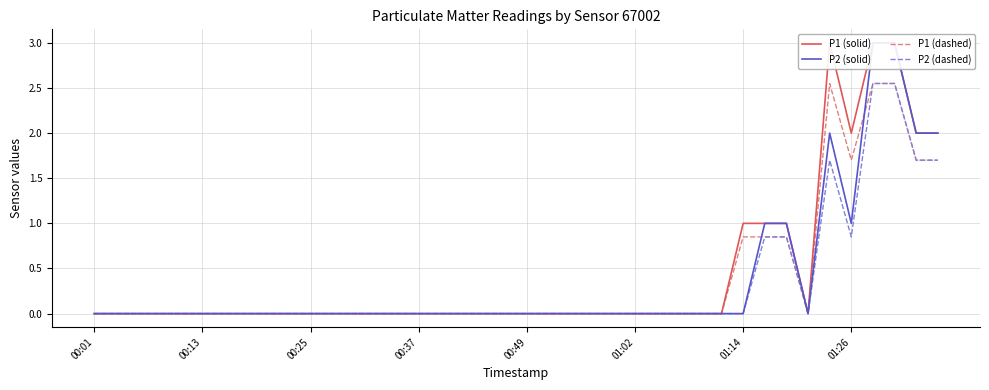

Is it true that P1 (dashed) equals 0.9 at 00:25?

False